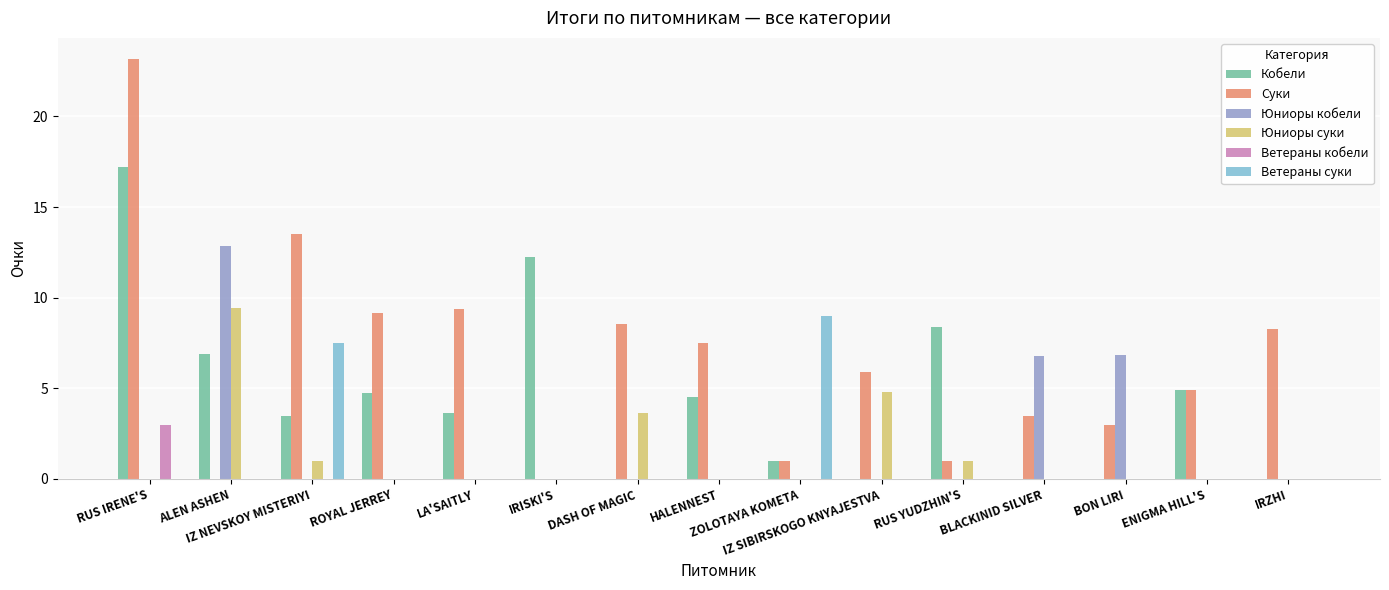

At which label is Суки closest to 11?

LA'SAITLY